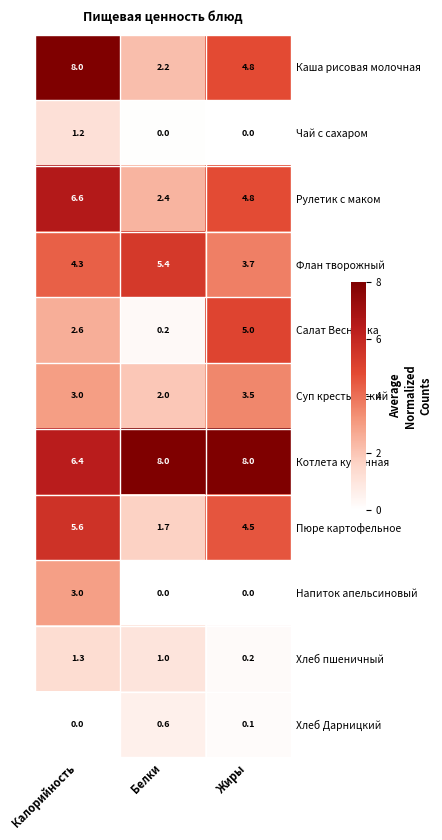

What value does the Флан творожный series have at Жиры?

3.7